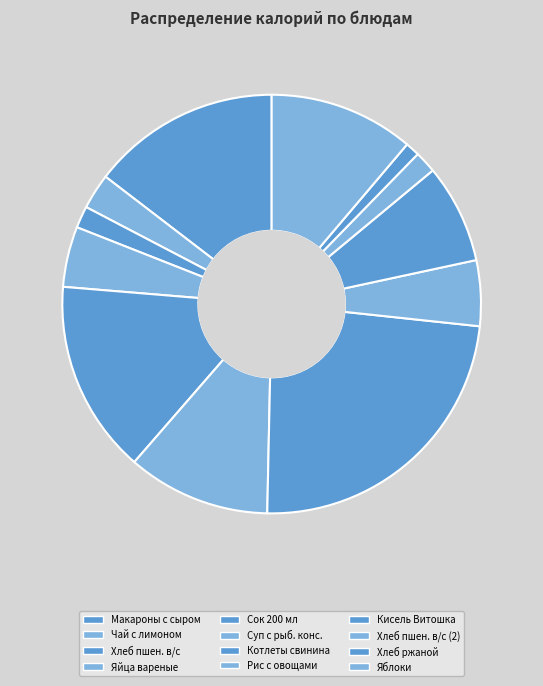

Is it true that Суп картофельный с рыбными консервами is 11% of the pie?

True